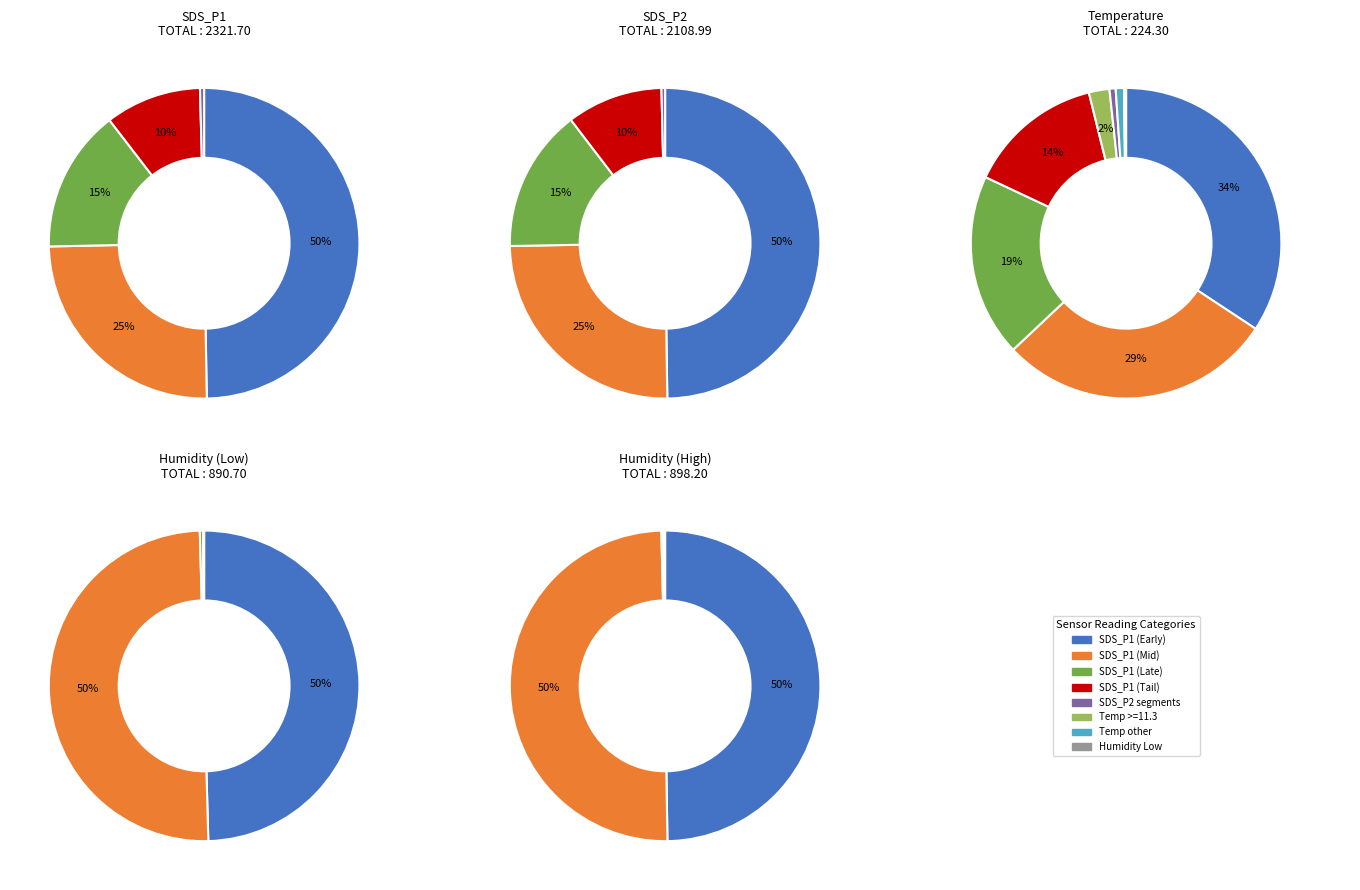

How many slices are in this pie chart?

20